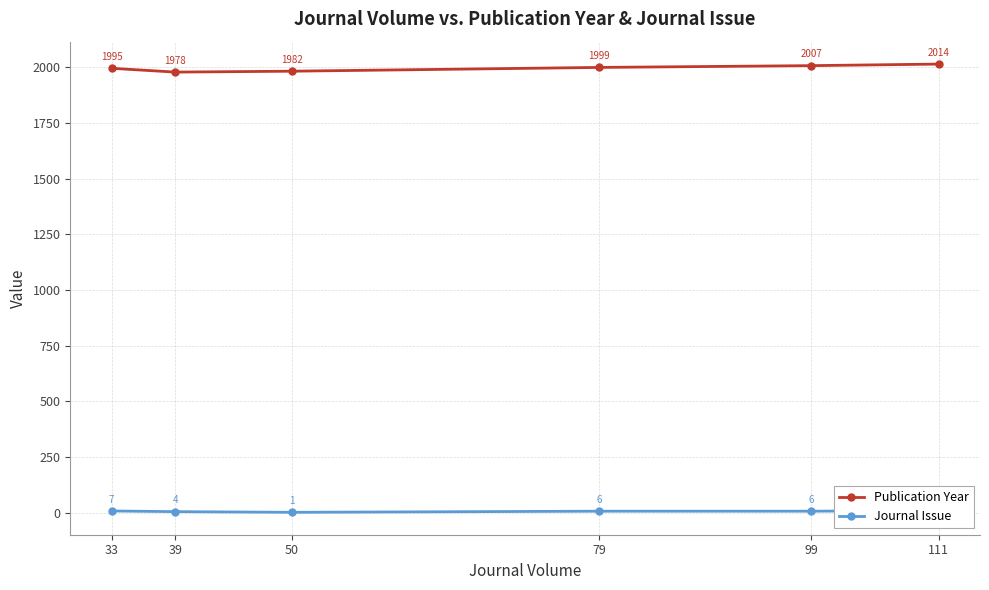

At how many categories does at least one series exceed 388?

6